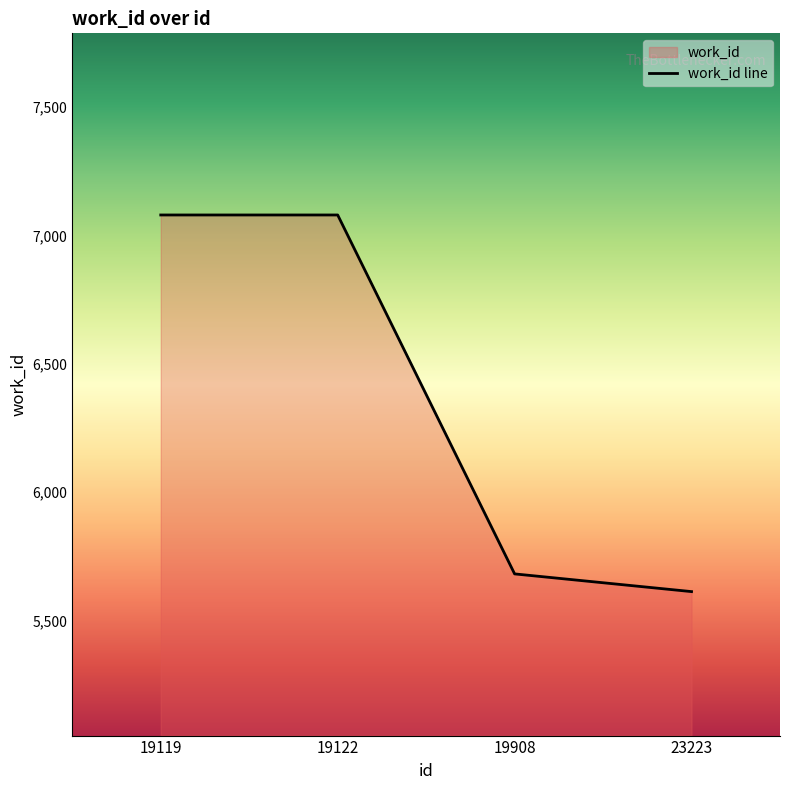

What is the change in value from 19908 to 23223?

-69